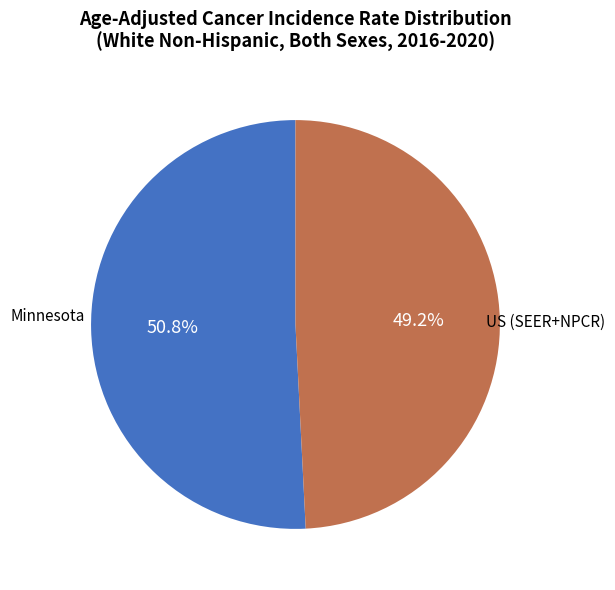

Is there any slice that represents more than half of the pie?

Yes